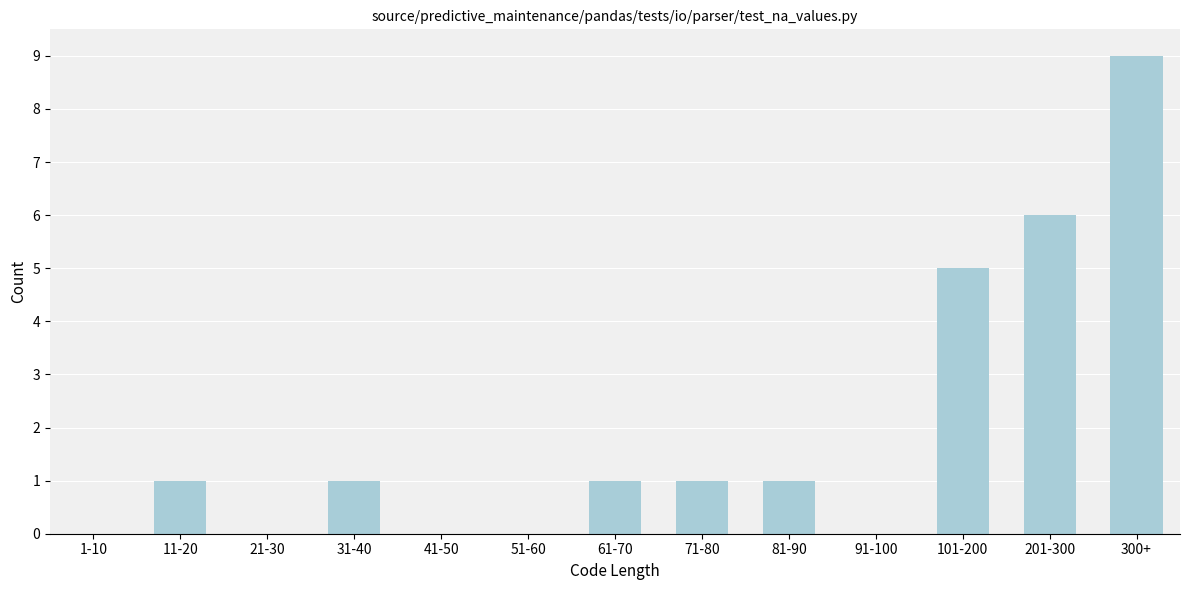

Reading right to left, list all the values displayed in this chart.

300+=9	201-300=6	101-200=5	91-100=0	81-90=1	71-80=1	61-70=1	51-60=0	41-50=0	31-40=1	21-30=0	11-20=1	1-10=0